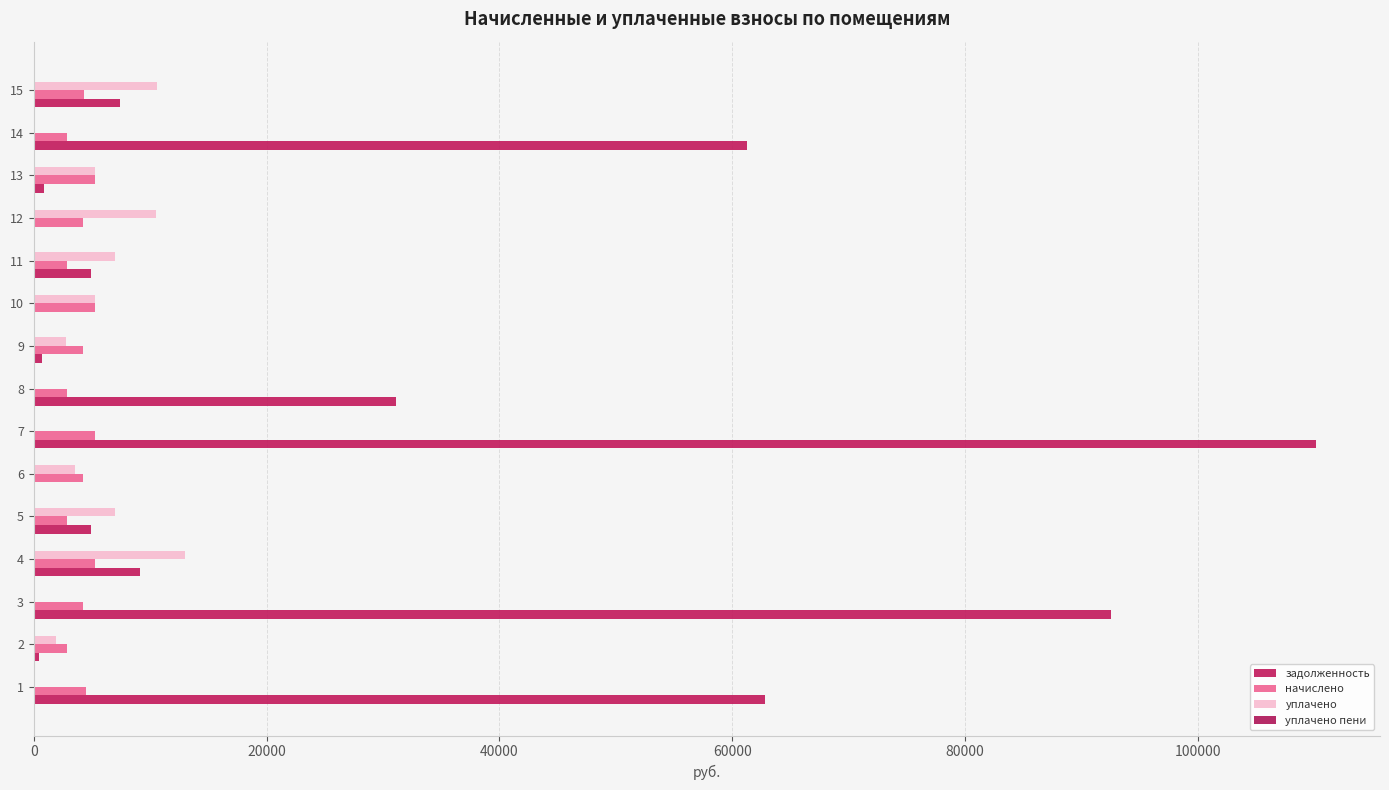

How many data points in начислено are above 4264?

8